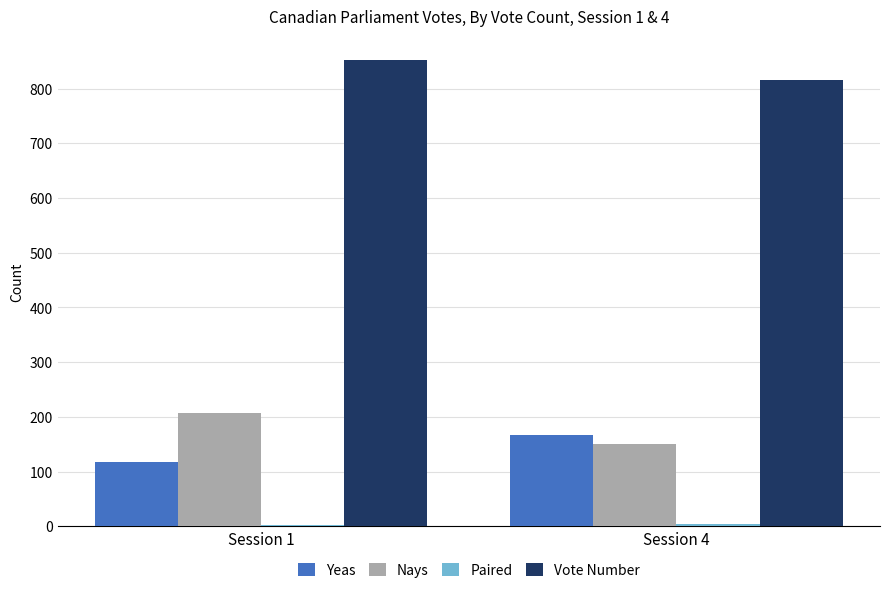

How many data points does each series have?

2